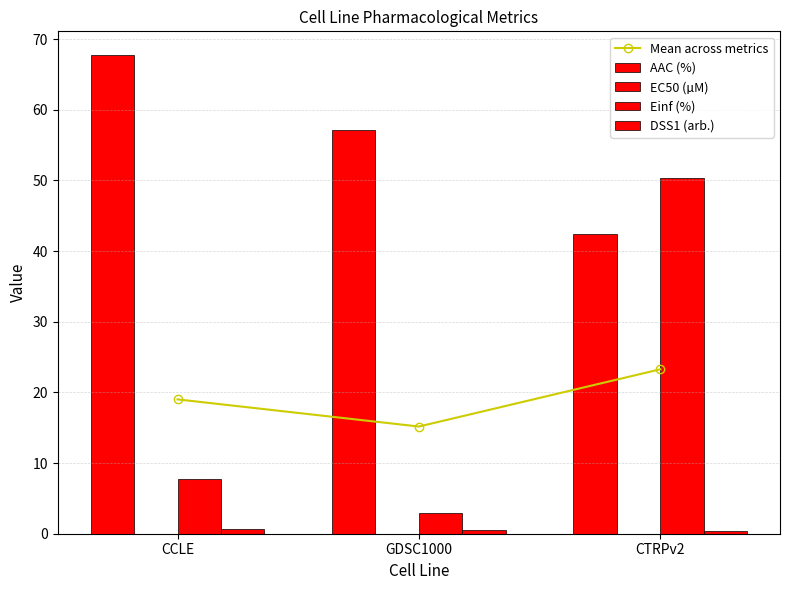

At how many categories does at least one series exceed 3?

3